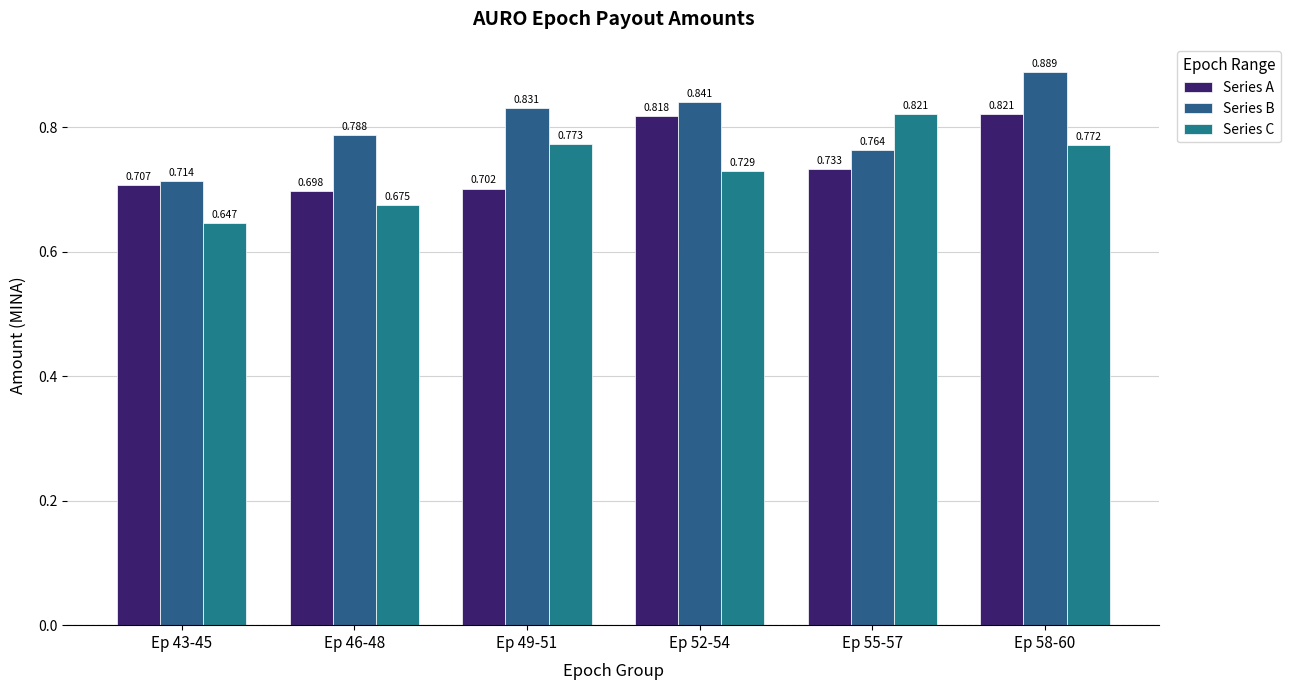

What is the average value of the Series A series?

0.7